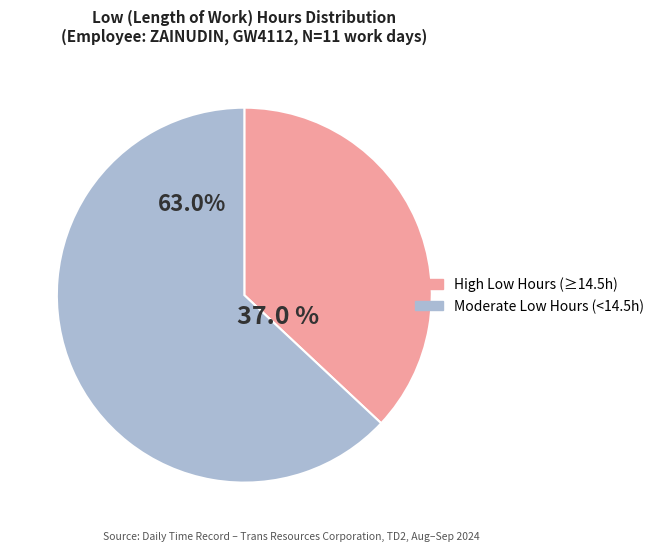

How many segments does this pie chart have?

2